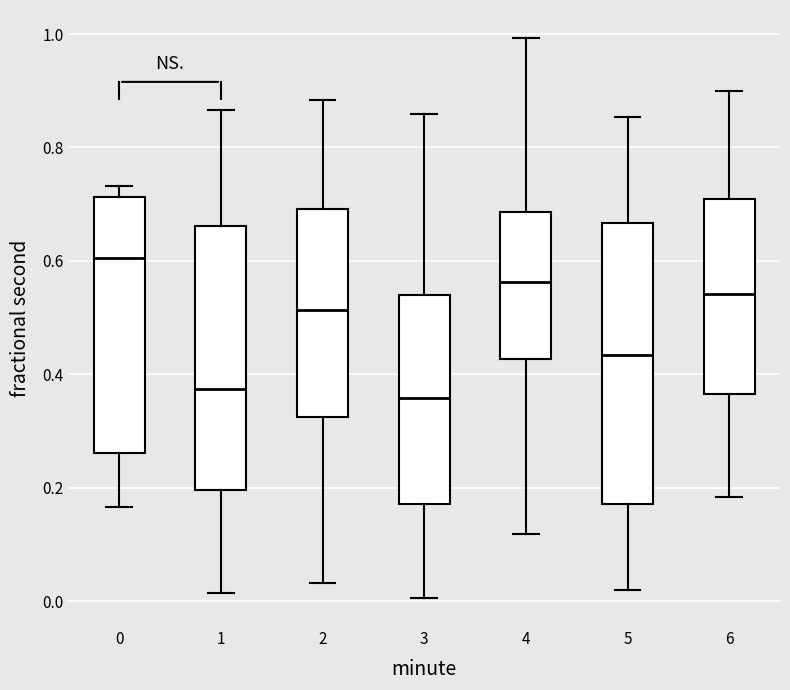

Where does the upper whisker of the box at x = 6 end on the y-axis? The values are not printed on the chart, so give them approximately, as read against the axis.

0.90